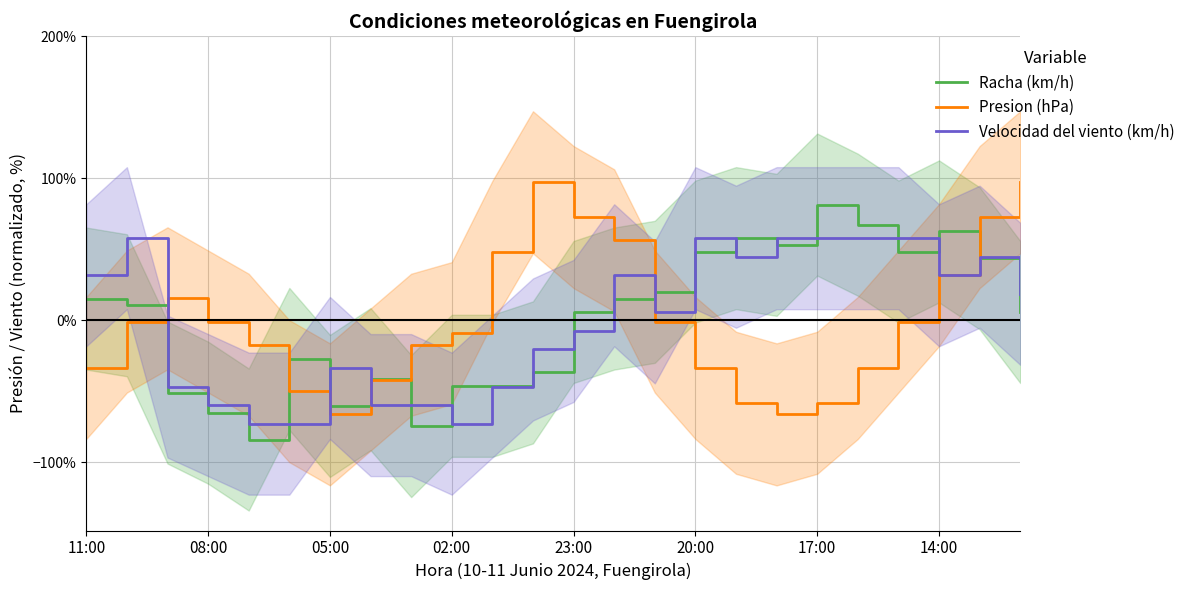

What is the value of the Racha (km/h) point at the 14th from the left?

15.2